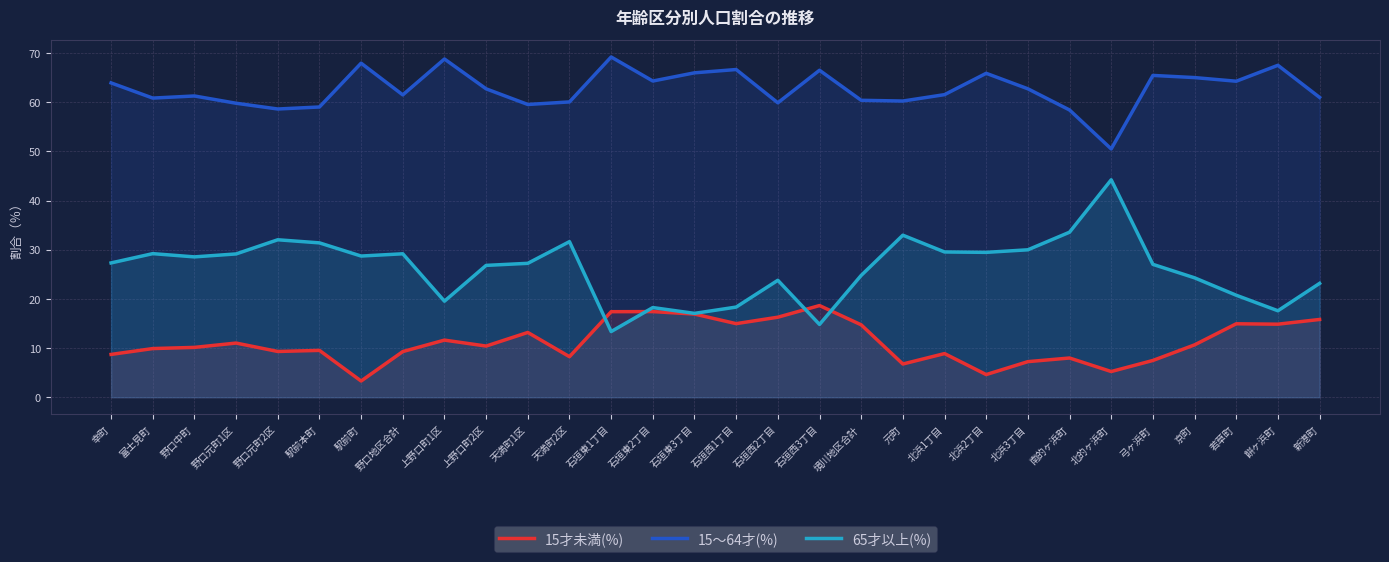

Rank the series by their average value, from highest to lowest.

15～64才(%), 65才以上(%), 15才未満(%)